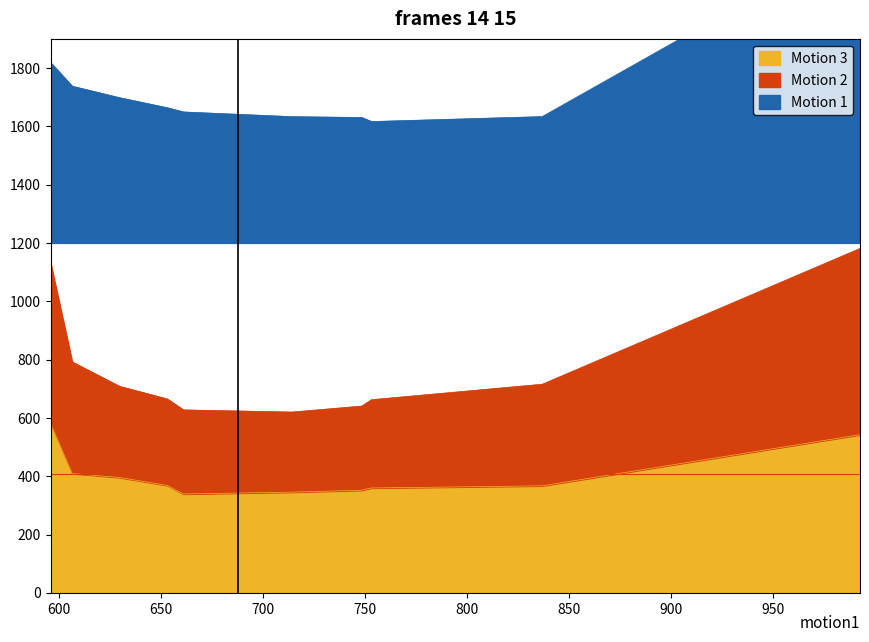

What is the difference between the Motion 2 values at pct55 and pct95?

501.1